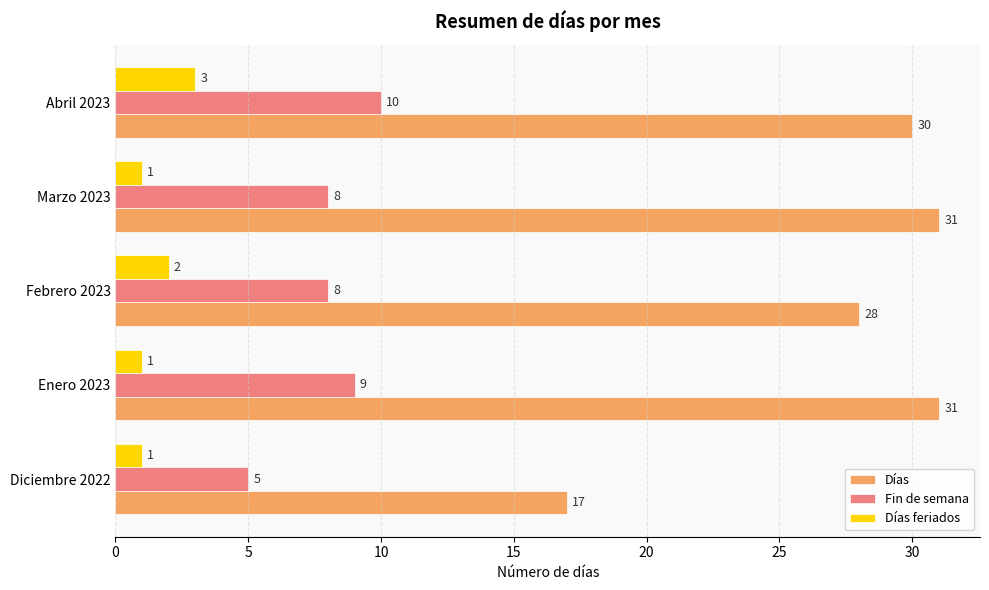

Which series has the largest range (max minus min)?

Días